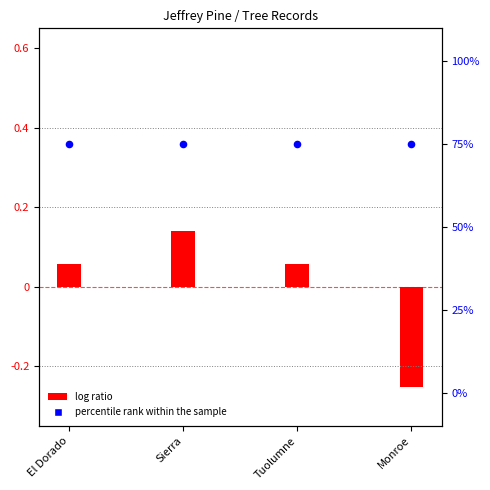

At how many categories does at least one series exceed 47?

4